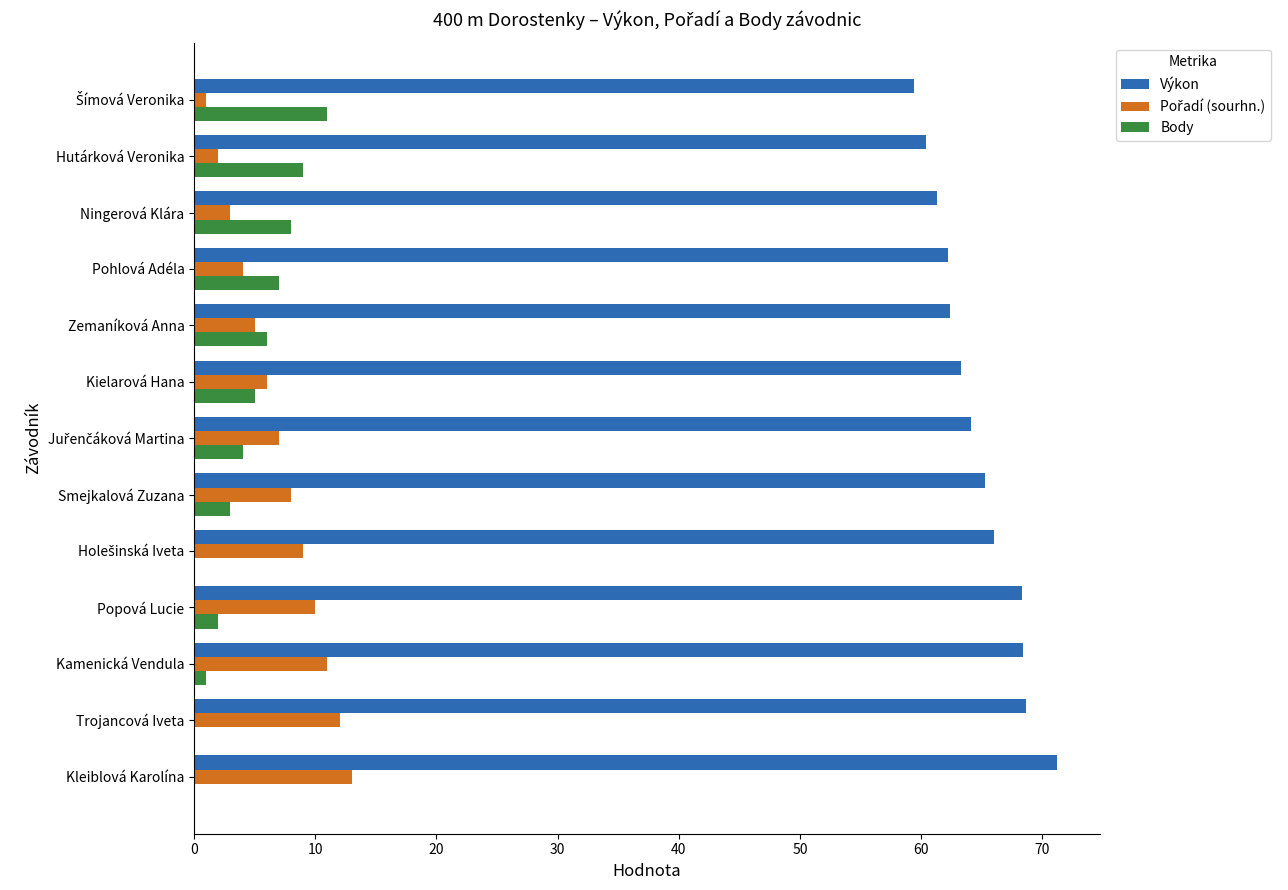

Which series has the largest total across all categories?

Výkon